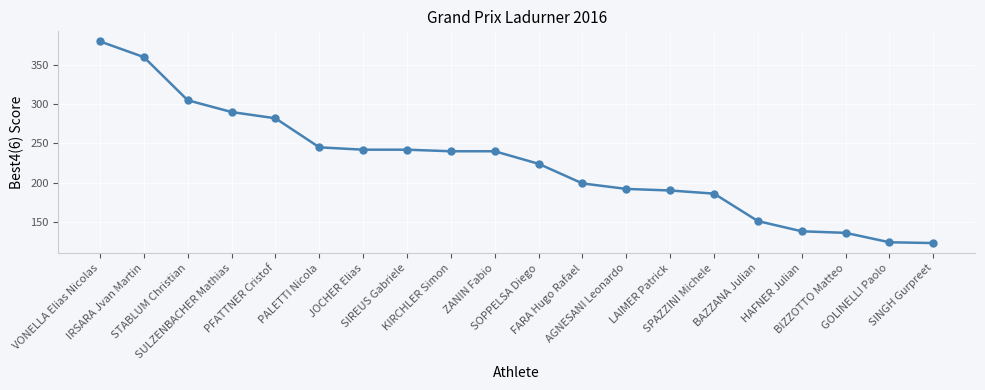

What is the difference between the maximum and minimum values?

257